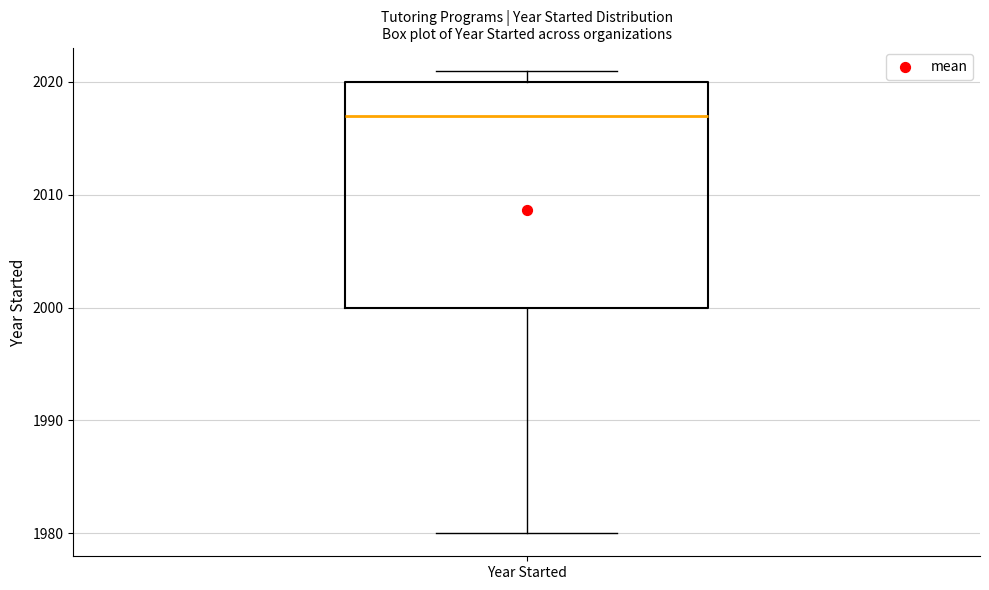

Read this box plot against the y-axis: the position of the median line, the range covered by the box, and the ends of both whiskers. The values are not printed on the chart, so give them approximately, as read against the axis.

median 2017, box 2000 to 2020, whiskers 1980 to 2021